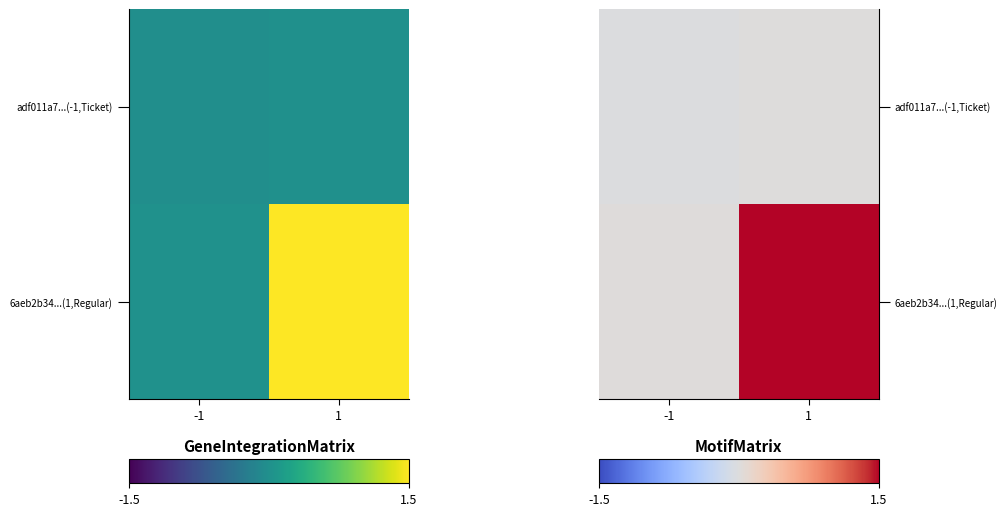

At which label is 6aeb2b34...(1,Regular) closest to 0?

-1